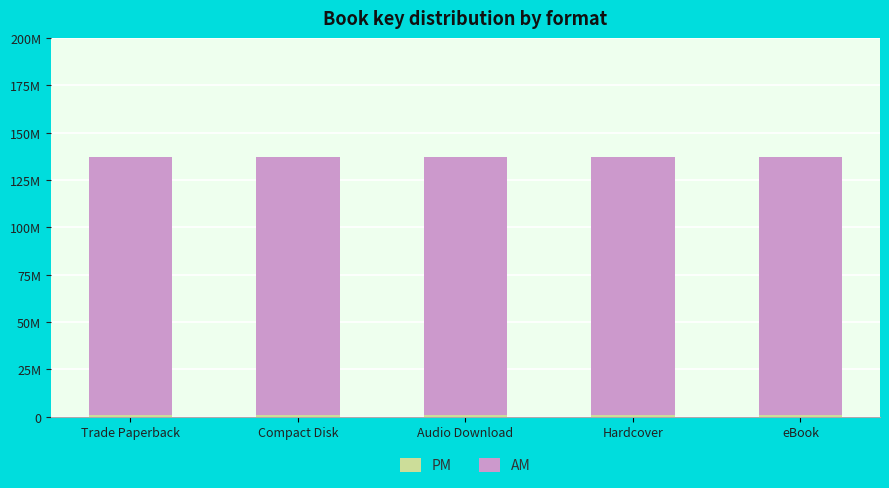

Are the bars horizontal?

No